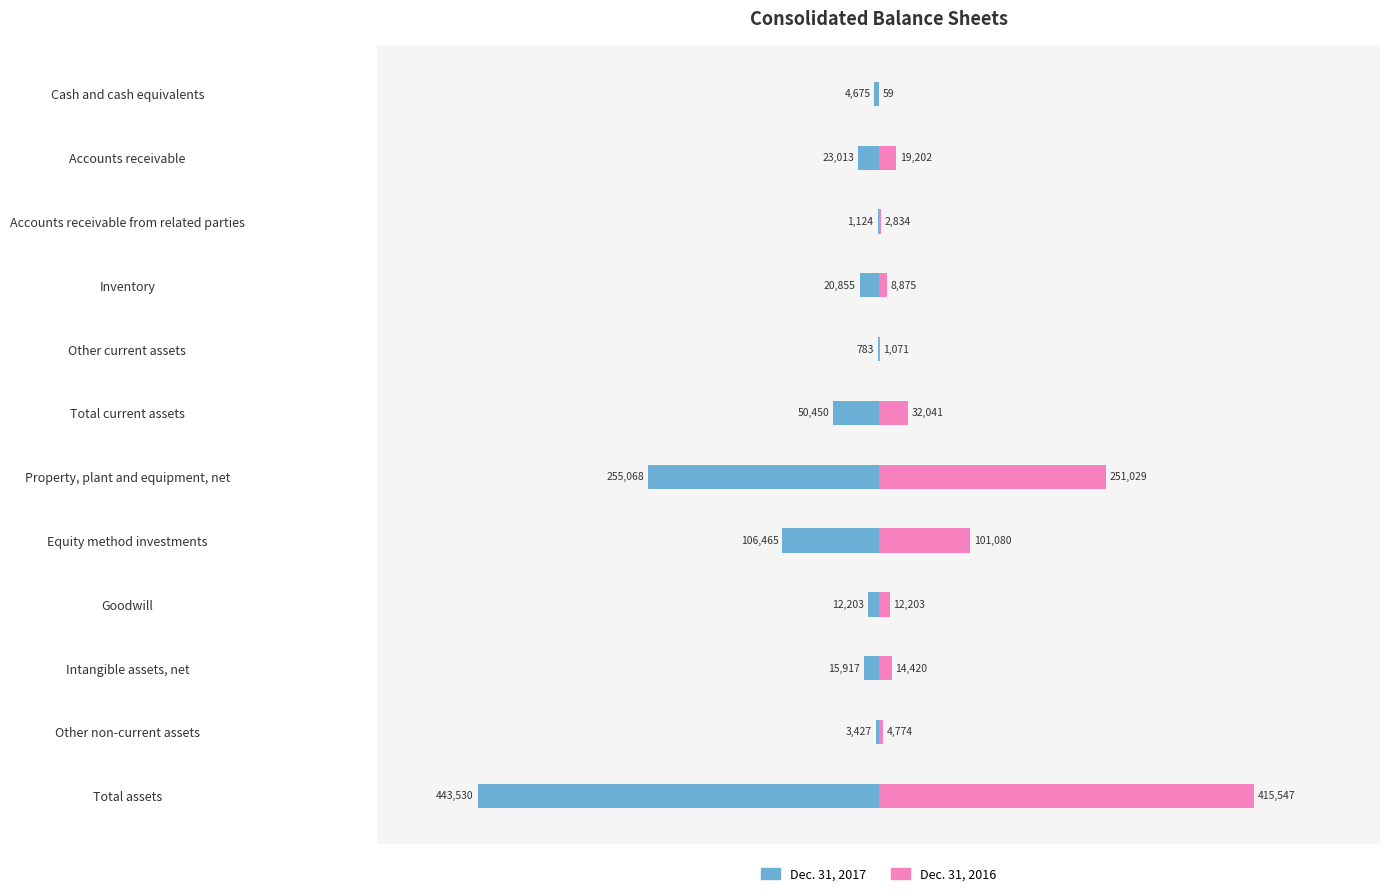

Which series has the largest range (max minus min)?

Dec. 31, 2017